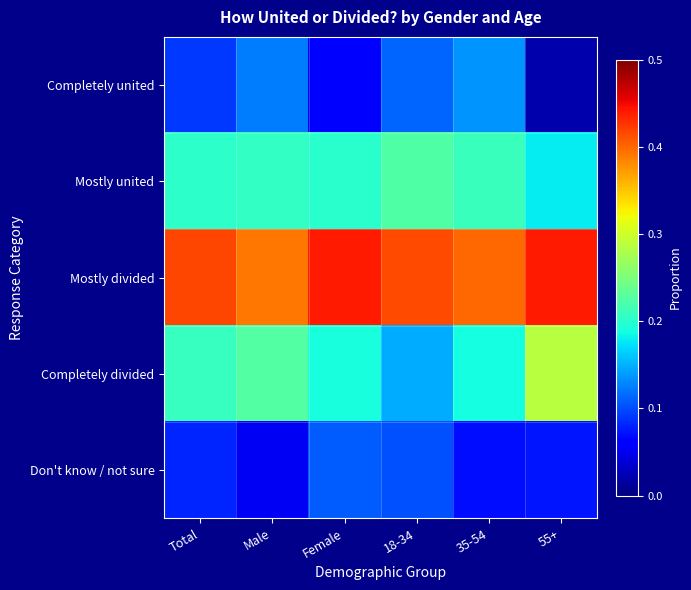

List the series in order of their peak value, highest first.

Mostly divided, Completely divided, Mostly united, Completely united, Don't know / not sure